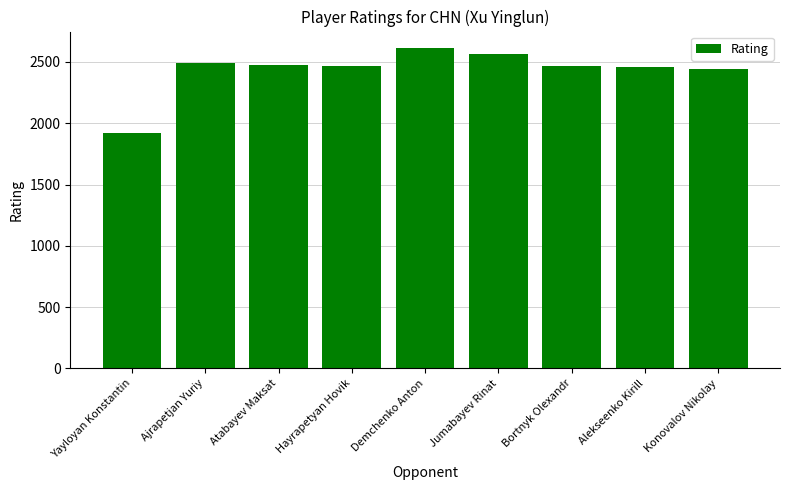

The chart shows a value of 2446 at Konovalov Nikolay. True or false?

True